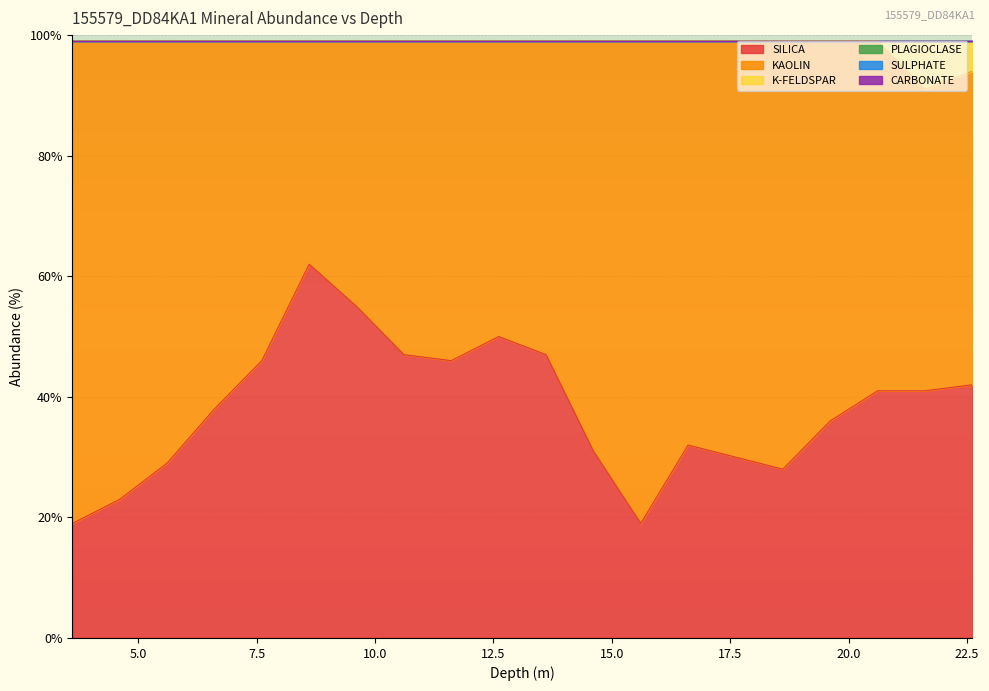

What is the label of the 11th point from the left?

13.61